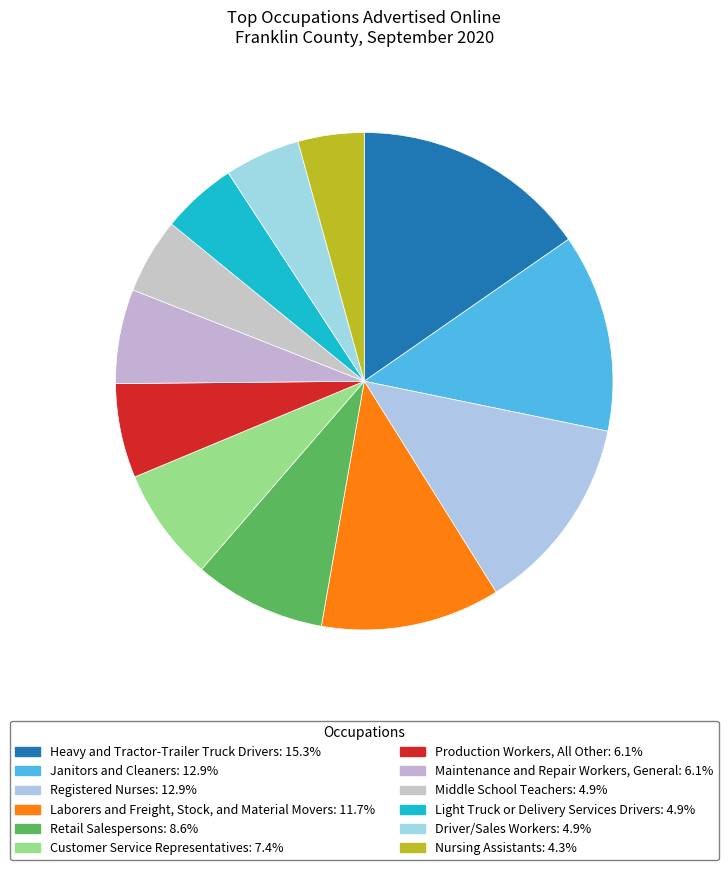

To the nearest percent, what is the difference between the largest and smallest slice percentages?

11%